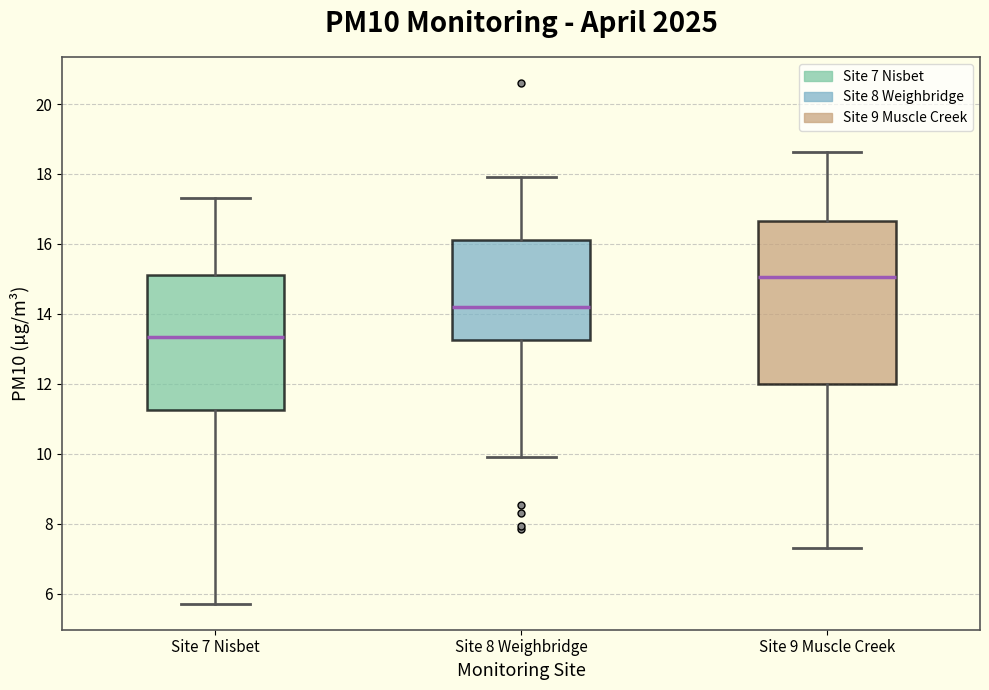

Where does the lower whisker of the box for Site 8 Weighbridge end on the y-axis? The values are not printed on the chart, so give them approximately, as read against the axis.

10.0